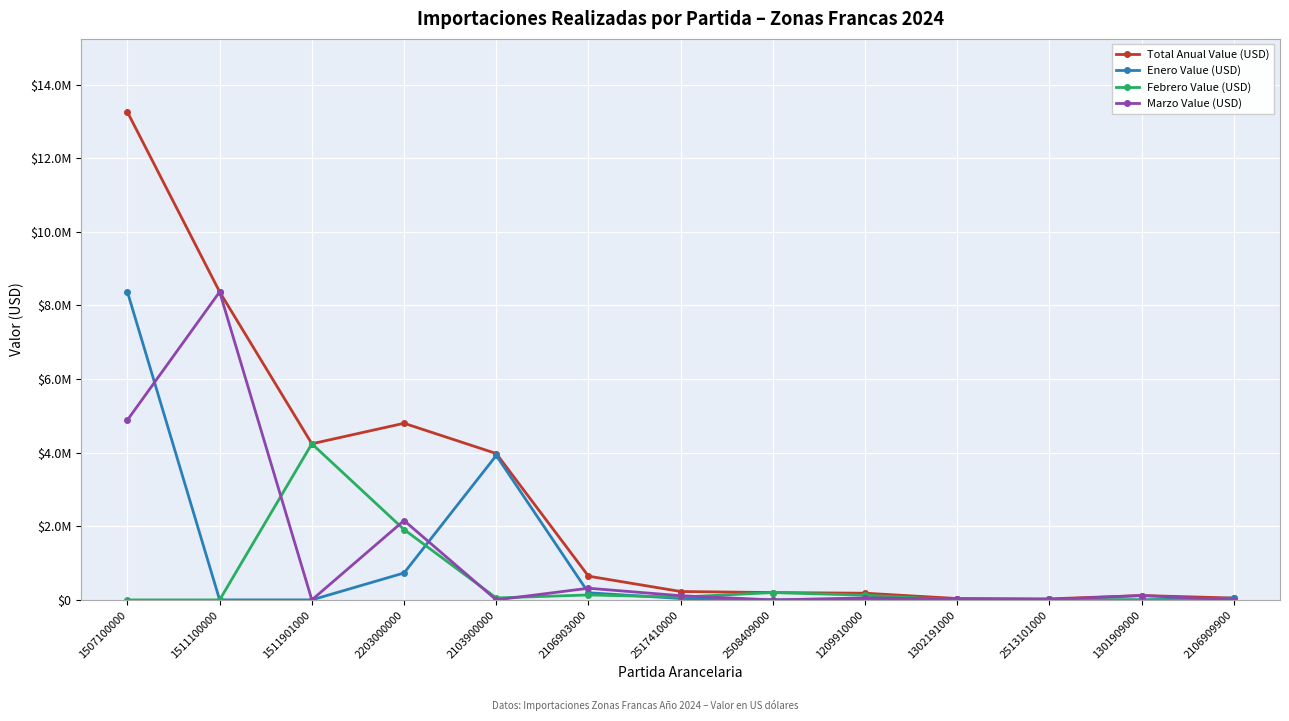

What are all the series names shown in the legend?

Total Anual Value (USD), Enero Value (USD), Febrero Value (USD), Marzo Value (USD)